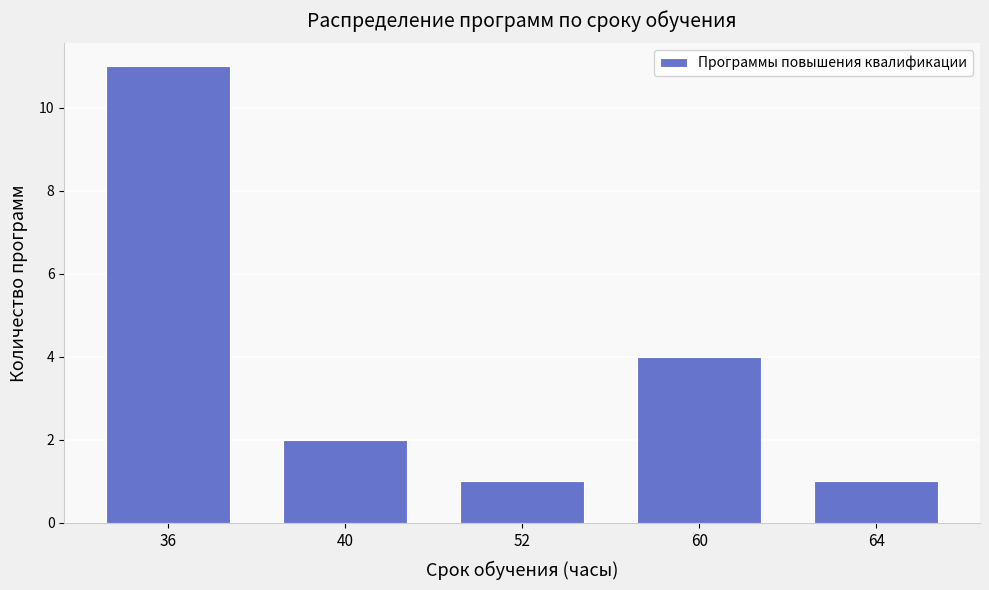

Reading left to right, what are all the values shown in this chart?

11	2	1	4	1